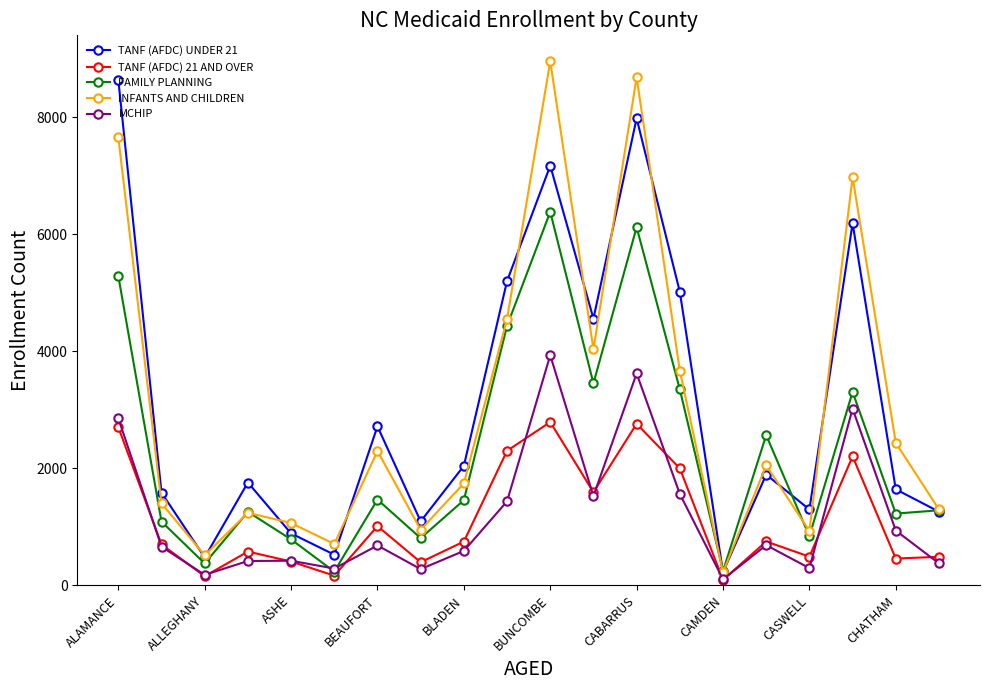

What are all the series names shown in the legend?

TANF (AFDC) UNDER 21, TANF (AFDC) 21 AND OVER, FAMILY PLANNING, INFANTS AND CHILDREN, MCHIP